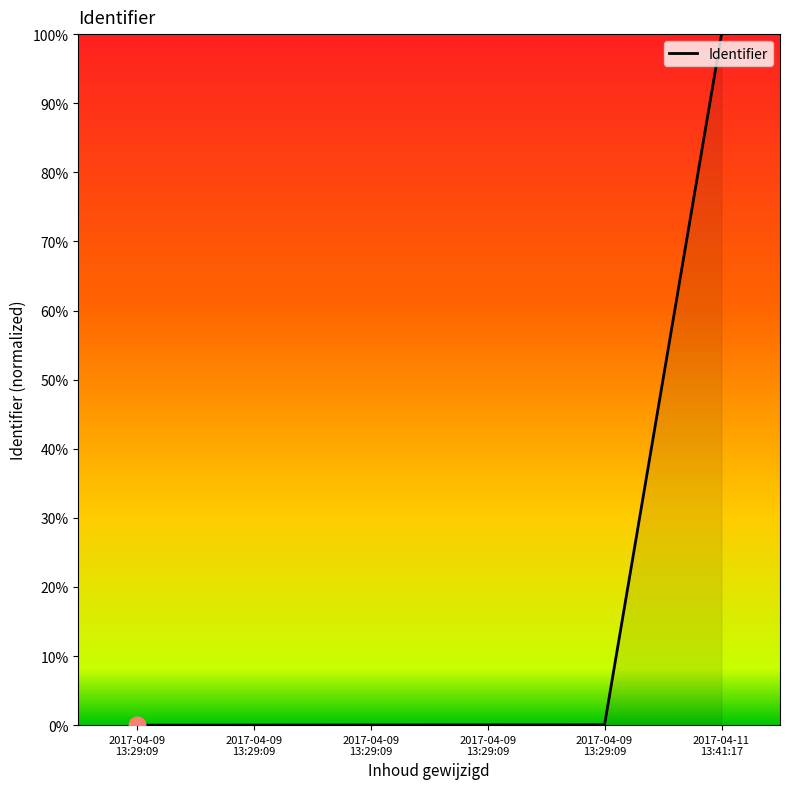

Which category has the lowest value across all series?

2017-04-09 13:29:09